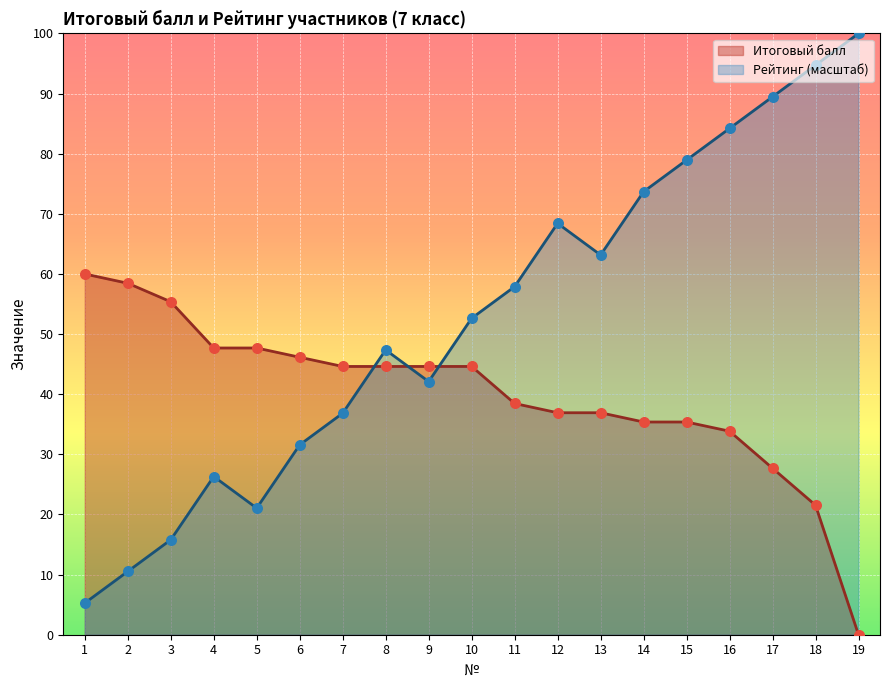

Which series has the largest total across all categories?

Рейтинг (масштаб)